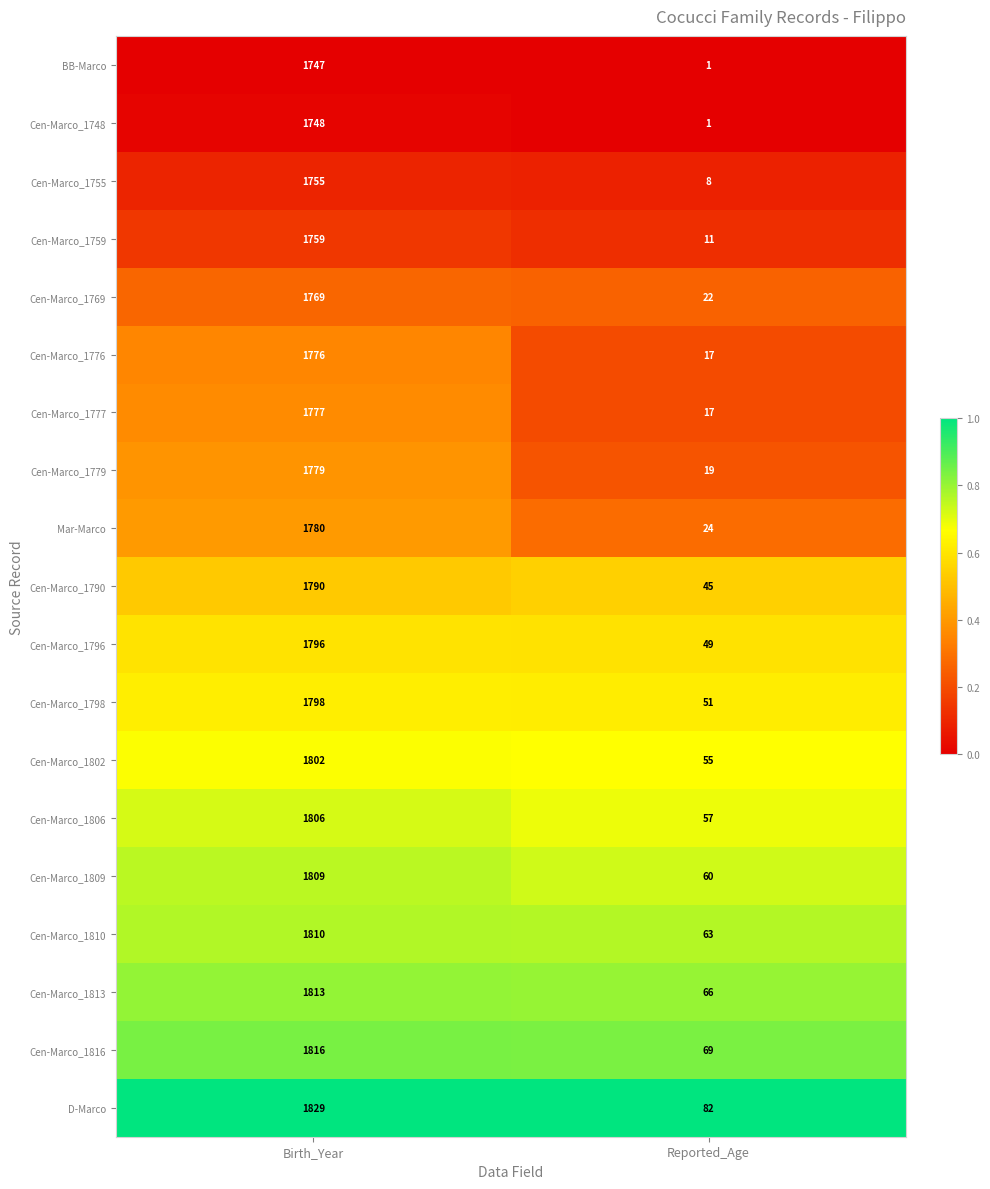

What is the total value across all series at Birth_Year?

33959